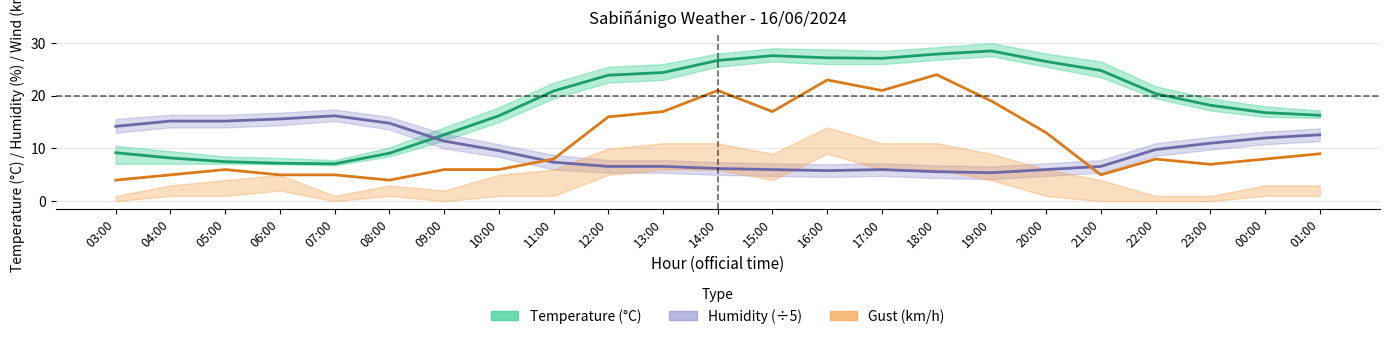

What is the difference between the maximum and second lowest values in the Temperature (°C) series?

21.3